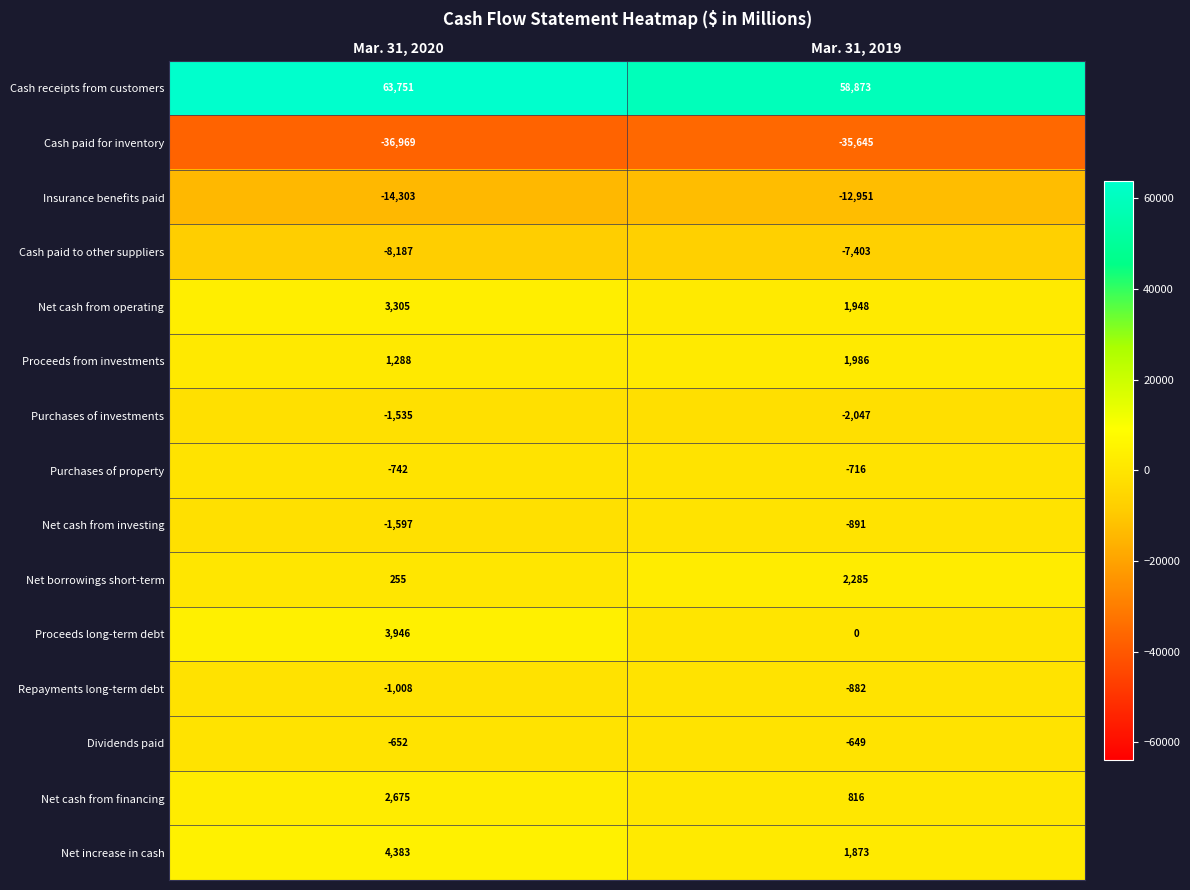

At which label is Net cash from investing closest to -1244?

Mar. 31, 2020